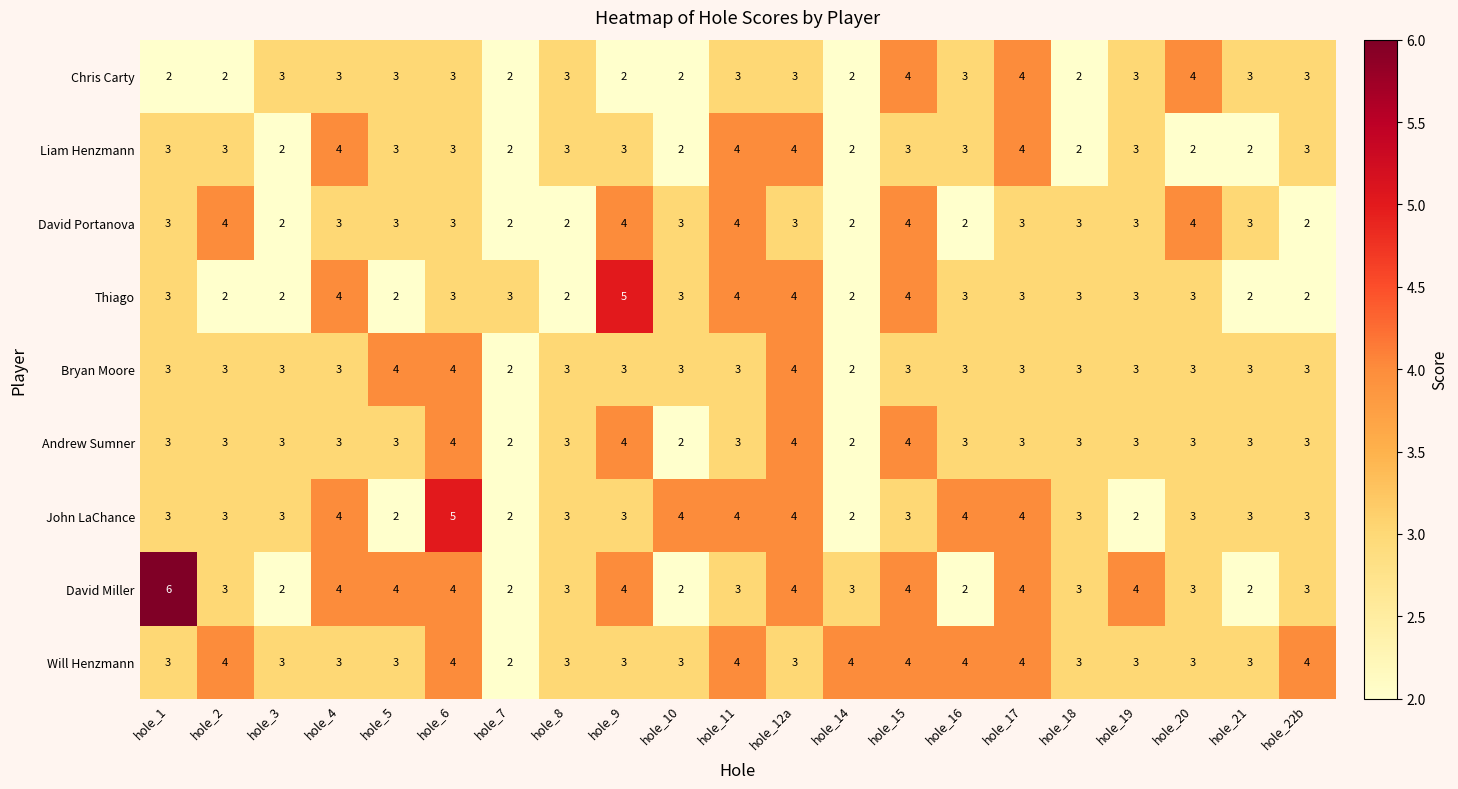

What is the total value across all series at hole_2?

27